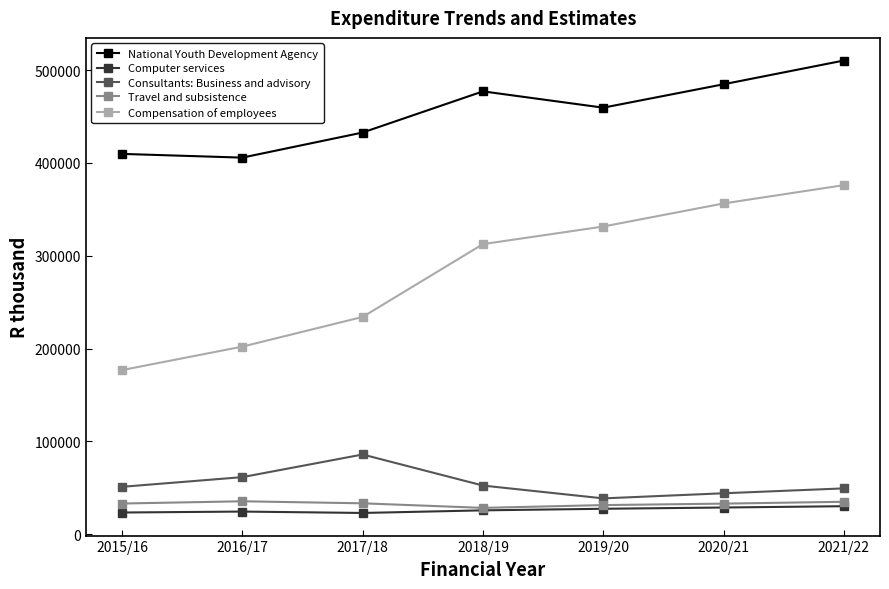

True or false: National Youth Development Agency and Consultants: Business and advisory cross at least once.

False